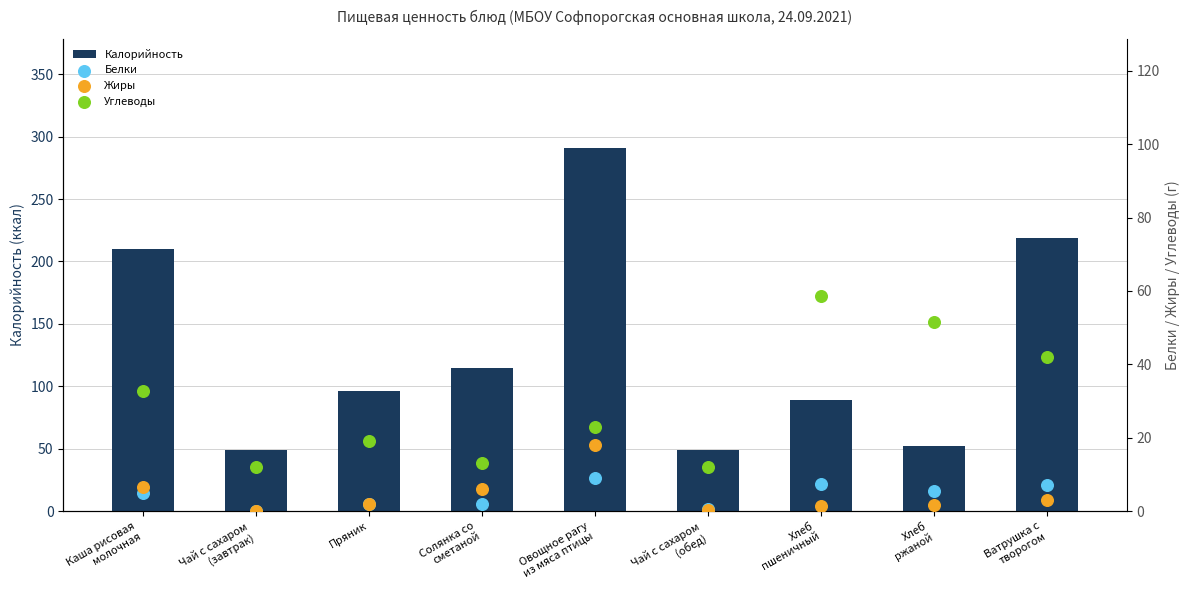

Which series has the largest Y range (max minus min)?

Калорийность